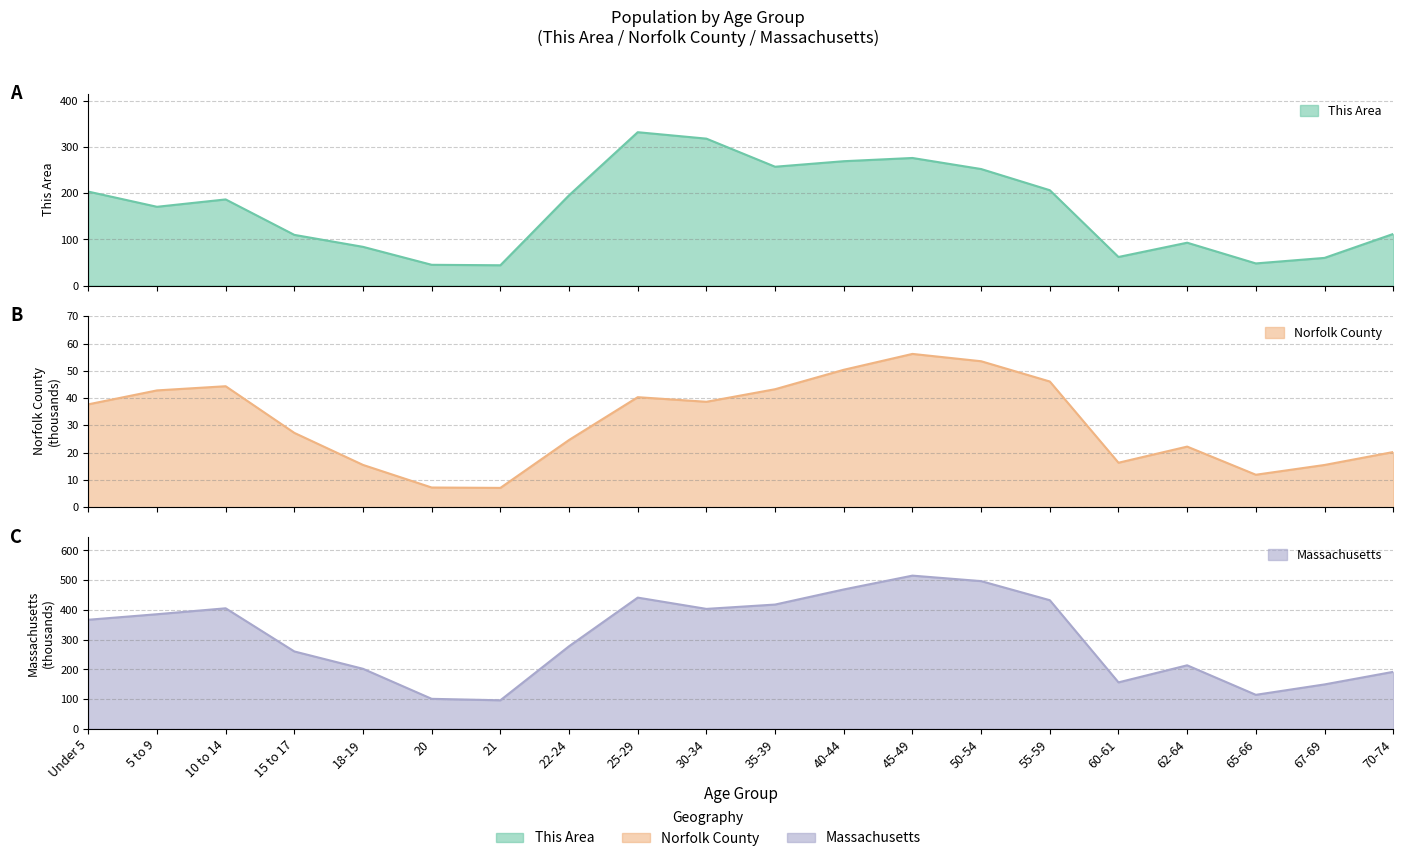

Reading left to right, extract all data points from this chart.

This Area: Under 5=204.0	5 to 9=171.0	10 to 14=187.0	15 to 17=110.0	18-19=84.0	20=45.0	21=44.0	22-24=196.0	25-29=333.0	30-34=319.0	35-39=258.0	40-44=270.0	45-49=277.0	50-54=253.0	55-59=207.0	60-61=62.0	62-64=93.0	65-66=48.0	67-69=60.0	70-74=112.0
Norfolk County: Under 5=37.7	5 to 9=42.8	10 to 14=44.4	15 to 17=27.2	18-19=15.5	20=7.2	21=7.1	22-24=24.7	25-29=40.3	30-34=38.6	35-39=43.3	40-44=50.4	45-49=56.2	50-54=53.5	55-59=46.1	60-61=16.3	62-64=22.2	65-66=11.9	67-69=15.5	70-74=20.2
Massachusetts: Under 5=367.1	5 to 9=385.7	10 to 14=405.6	15 to 17=260.5	18-19=202.2	20=101.2	21=96.4	22-24=278.0	25-29=441.5	30-34=403.6	35-39=418.2	40-44=469.0	45-49=515.4	50-54=497.0	55-59=432.8	60-61=156.6	62-64=214.0	65-66=114.8	67-69=149.7	70-74=192.0